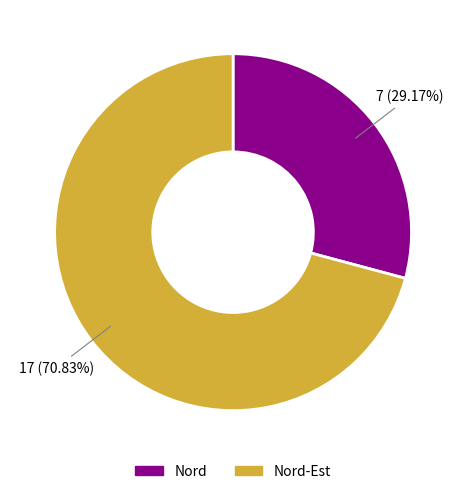

Which category accounts for the majority?

Nord-Est